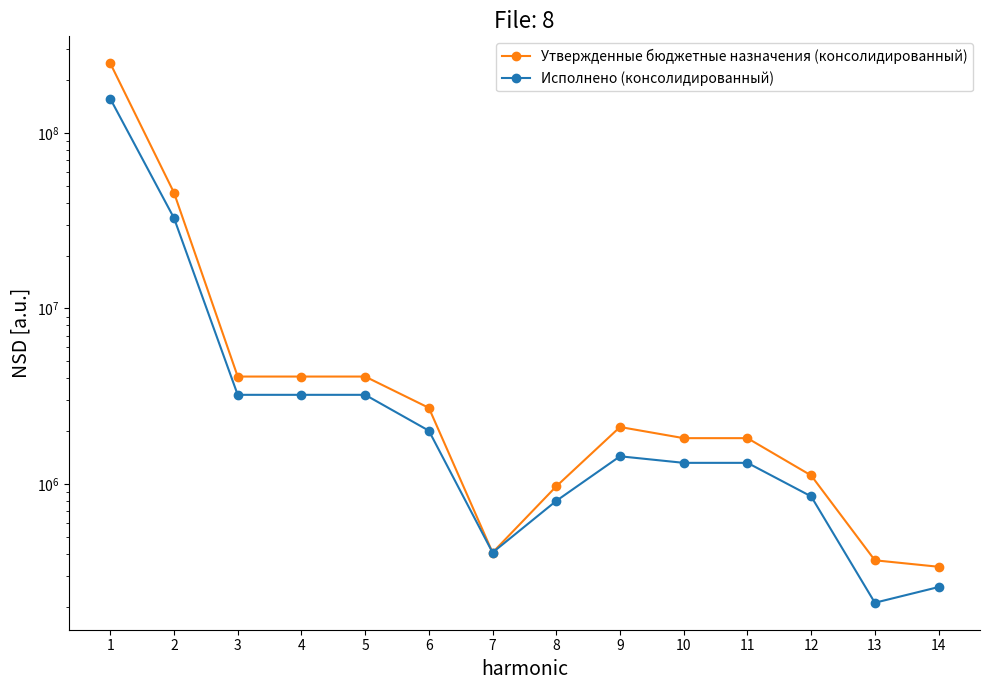

Which series changed the most between 12 and 14?

Утвержденные бюджетные назначения (консолидированный)